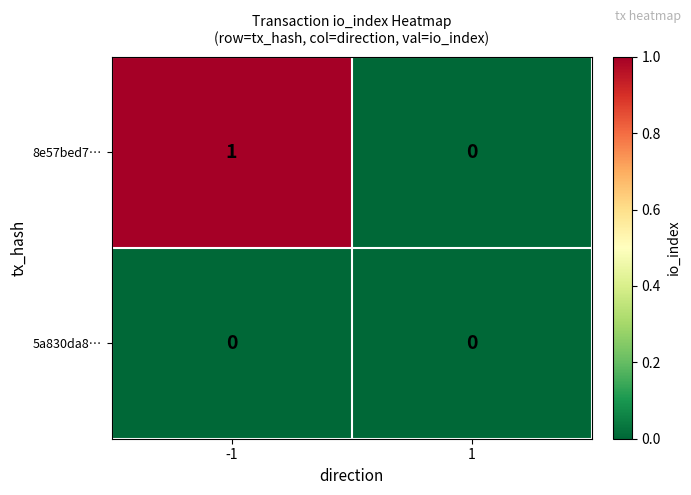

Which series has the largest range (max minus min)?

8e57bed7…